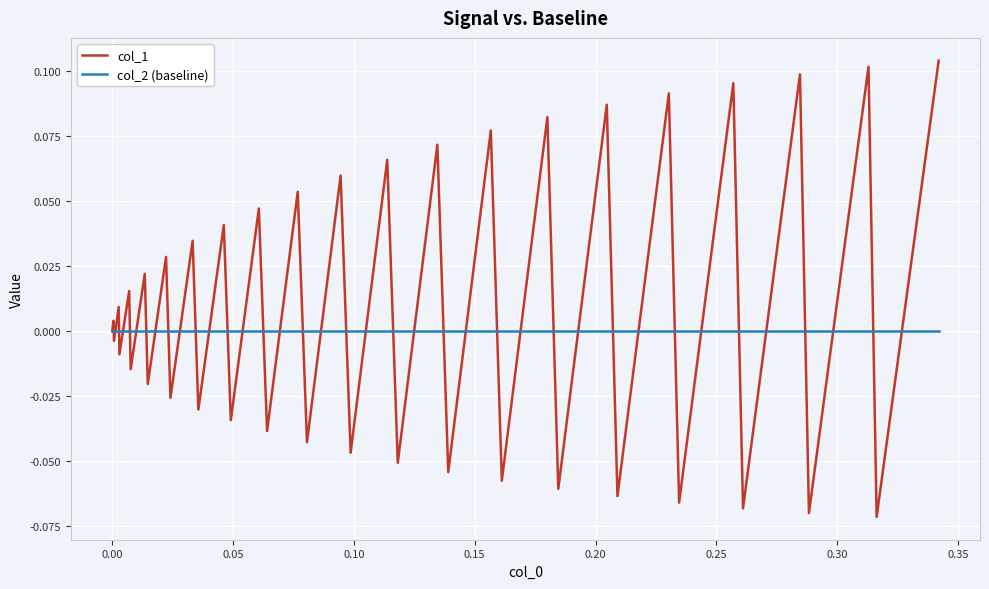

Which series has the widest spread of values?

col_1